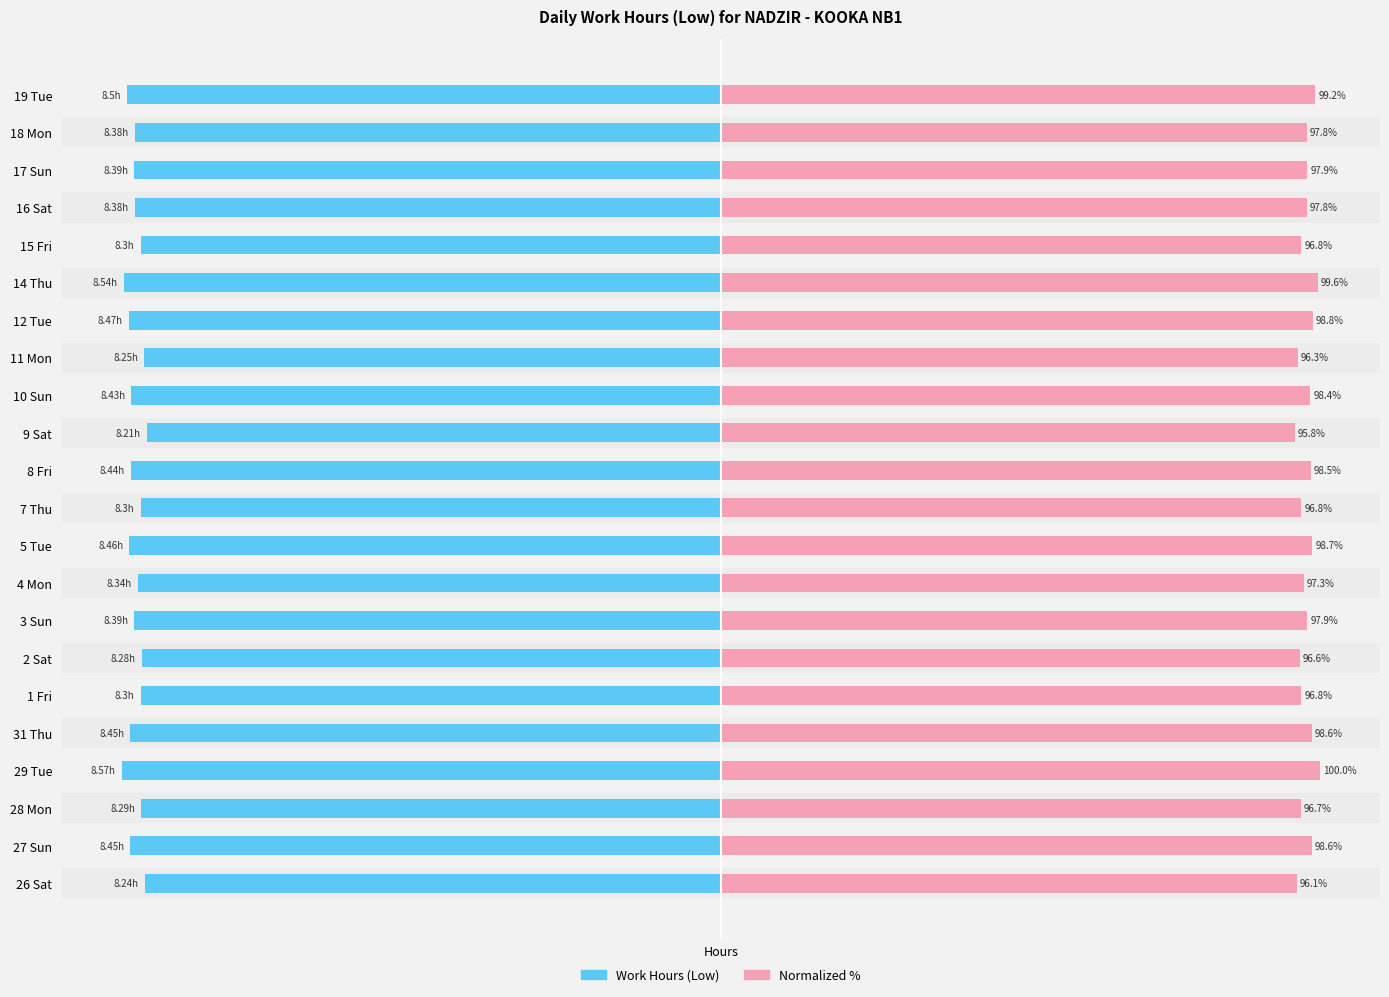

How many groups of bars are there?

22